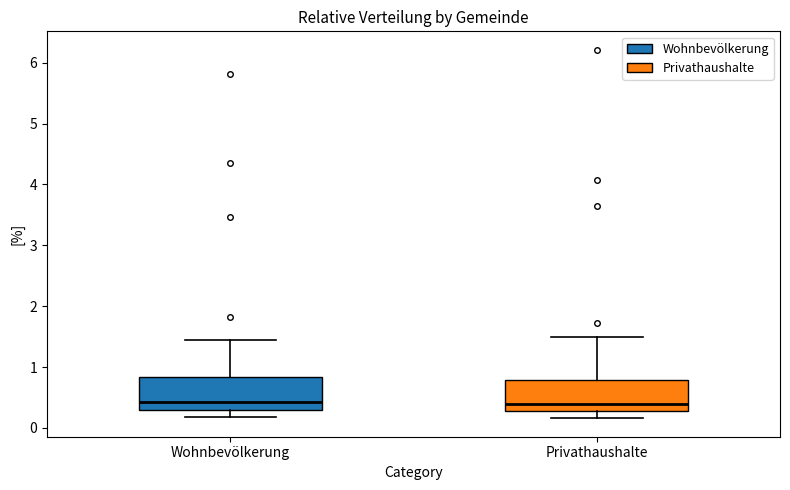

Where does the upper whisker of the box for Wohnbevölkerung end on the y-axis? The values are not printed on the chart, so give them approximately, as read against the axis.

1.5